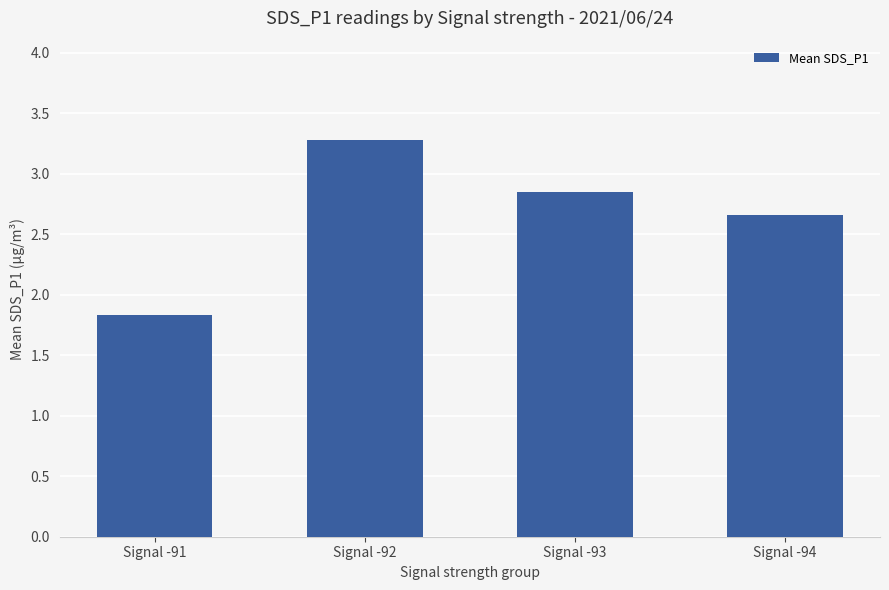

What is the difference between the second highest and minimum values?

1.0